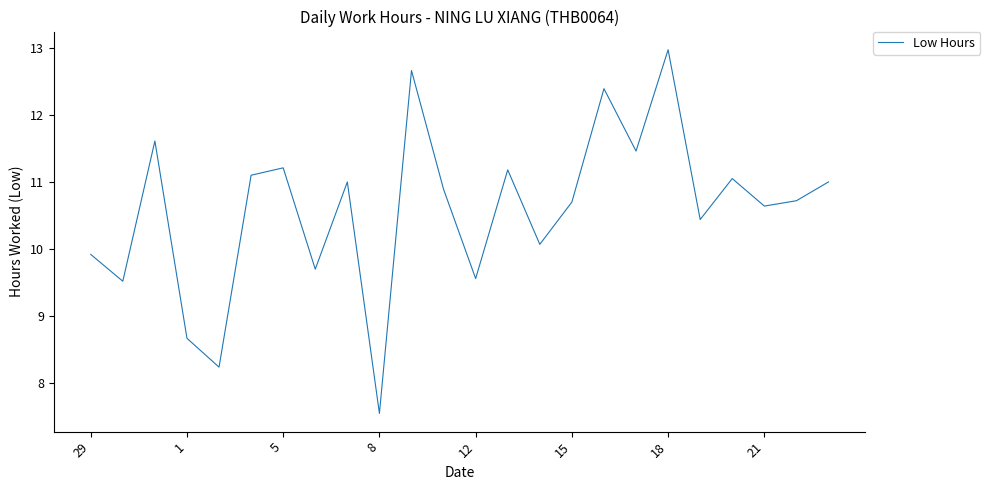

What is the difference between the maximum and minimum values?

5.4